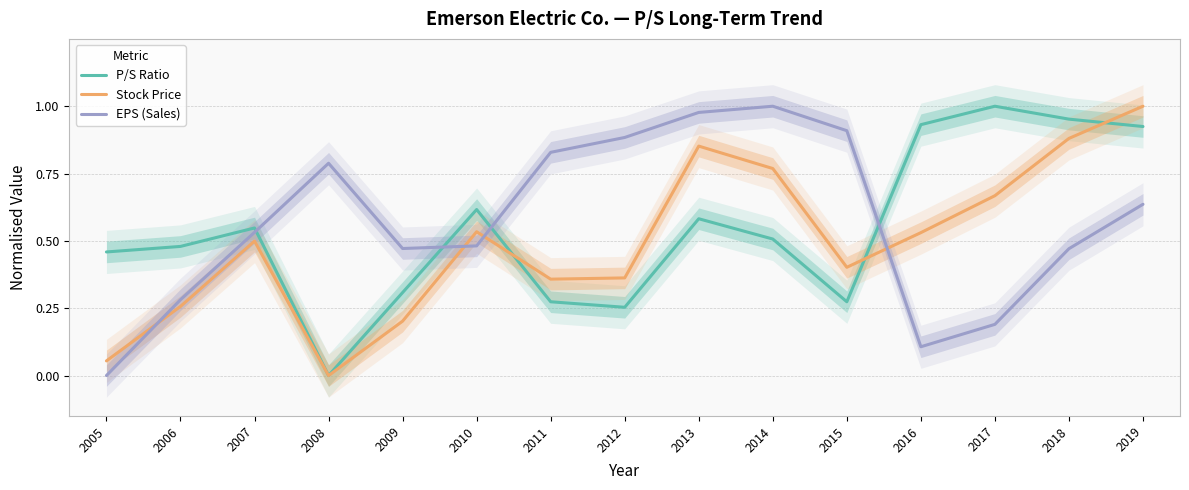

True or false: EPS (Sales) and P/S Ratio intersect in this chart.

True